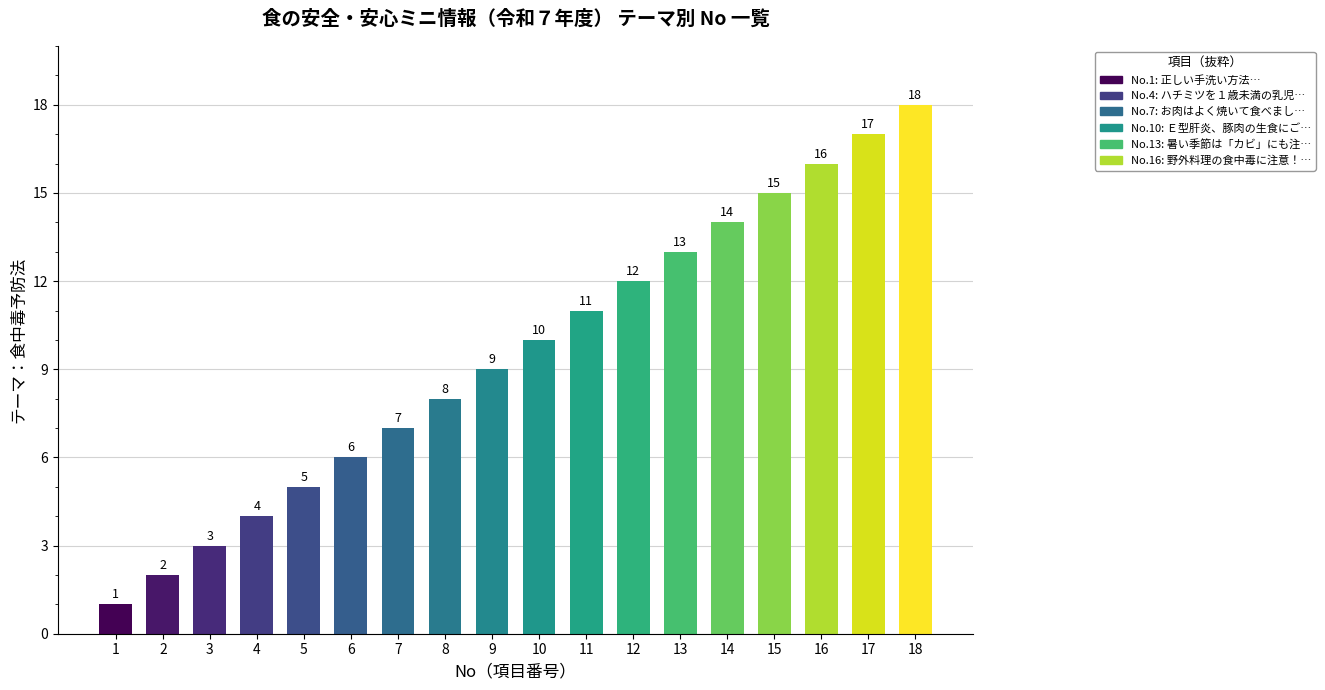

Approximately how many times larger is the value at 16 compared to 4?

4.0